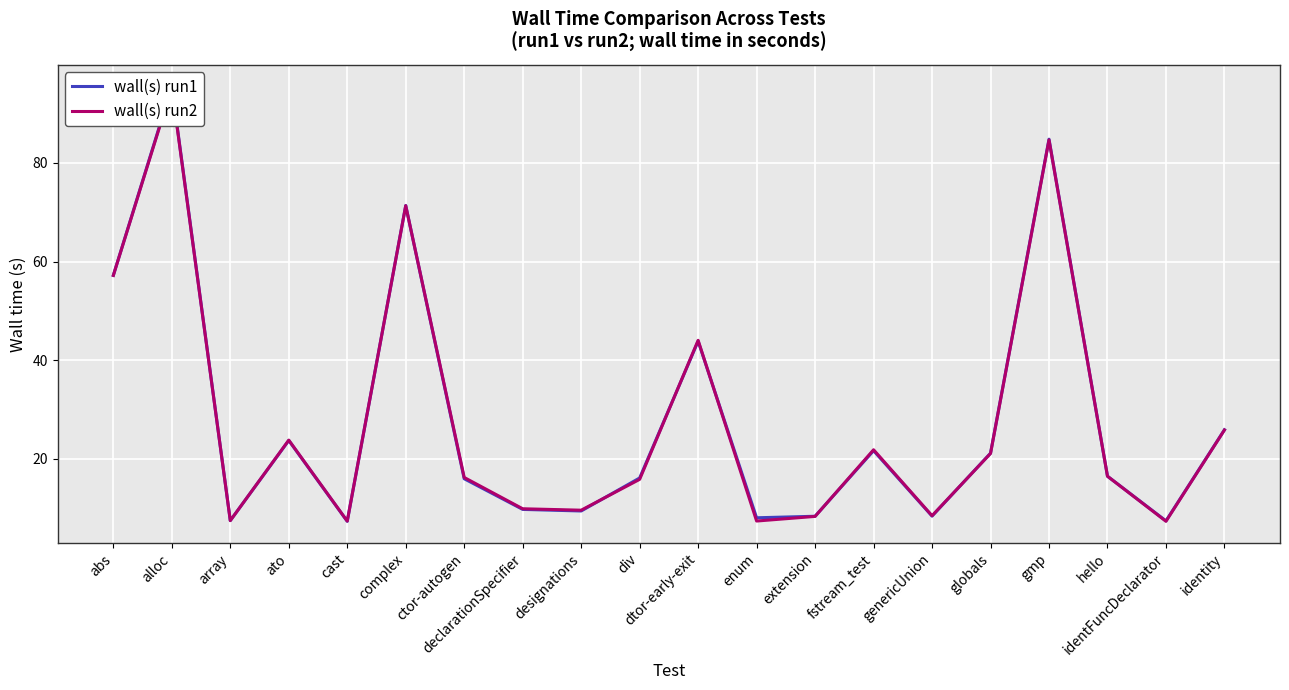

At which label is wall(s) run2 closest to 51?

abs